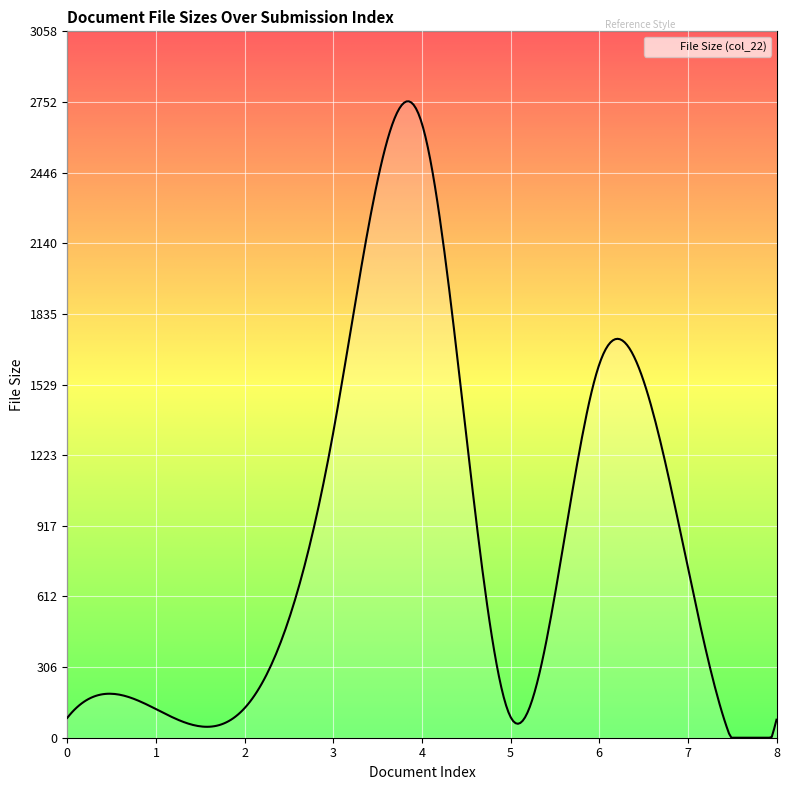

True or false: there are more than 1 points higher than both neighbors.

True